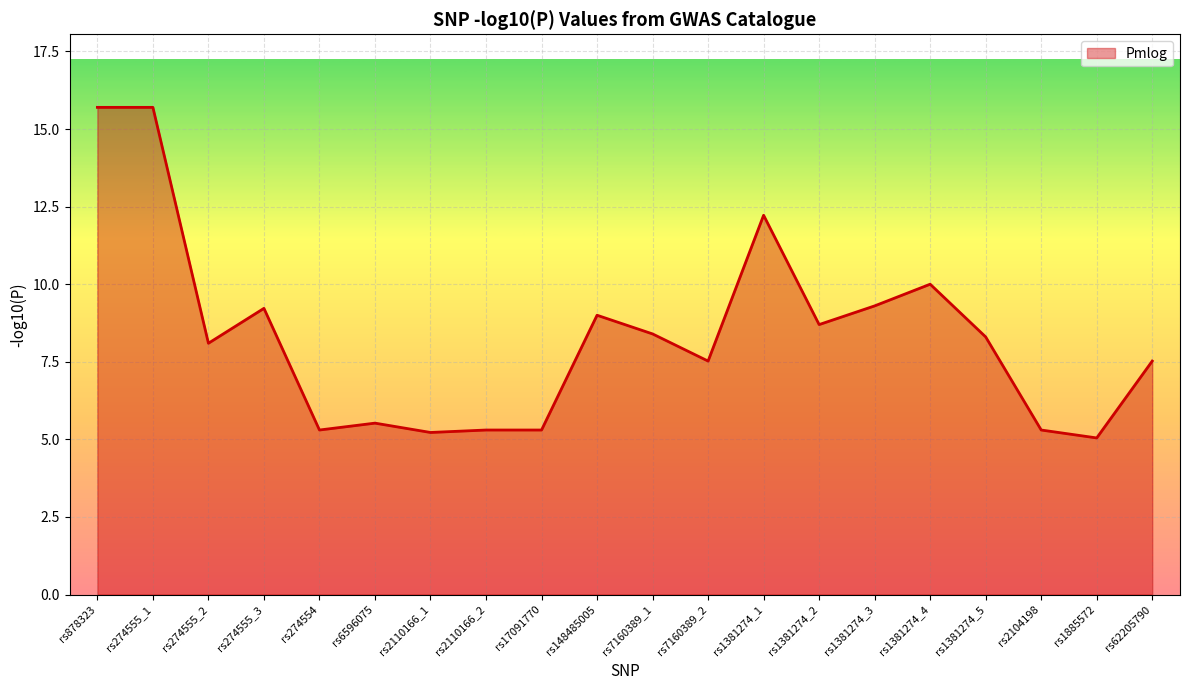

At which category does the data reach its first local valley?

rs274555_2